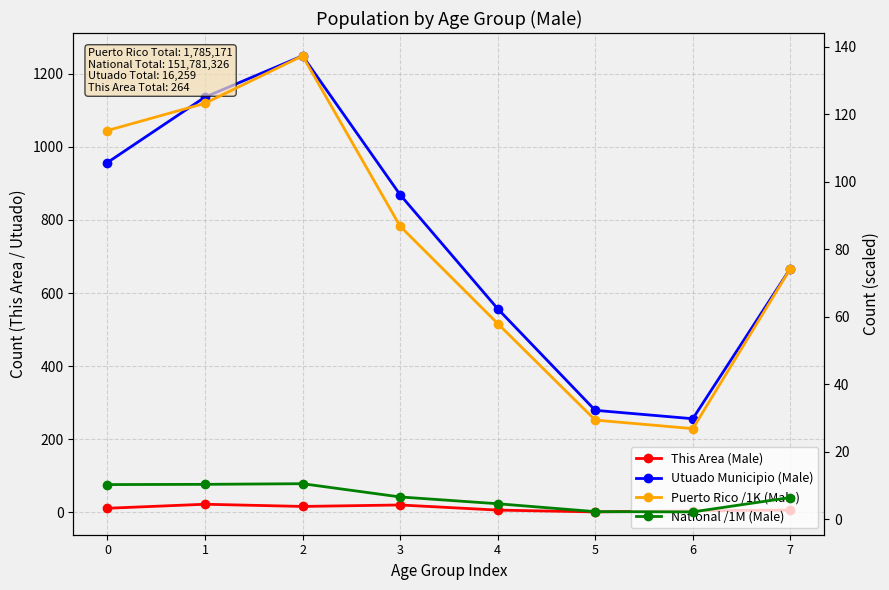

Reading right to left, transcribe all the data shown in this chart.

This Area (Male): 6.0	4.0	1.0	6.0	20.0	16.0	22.0	11.0
Utuado Municipio (Male): 667.0	256.0	279.0	557.0	869.0	1249.0	1136.0	957.0
Puerto Rico /1K (Male): 74.3	26.9	29.4	58.0	86.8	137.3	123.2	115.2
National /1M (Male): 6.5	2.2	2.3	4.6	6.7	10.6	10.4	10.3